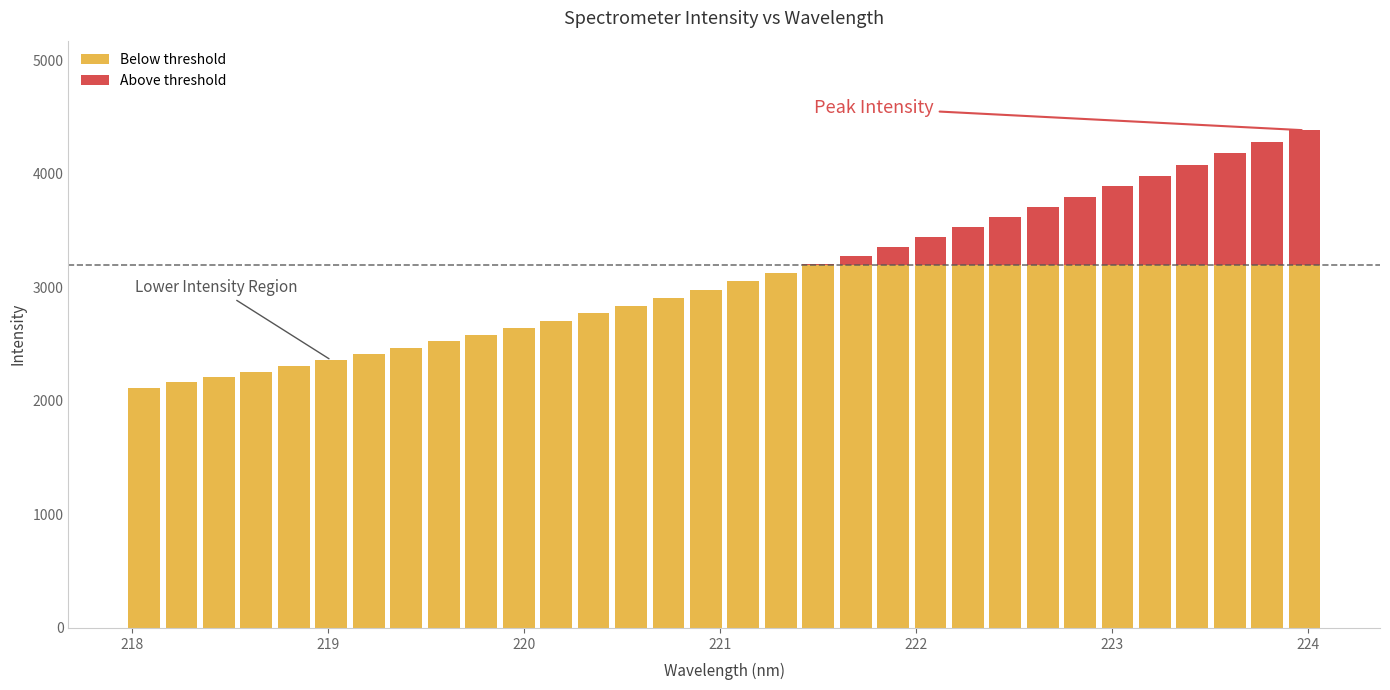

How many data points does each series have?

32